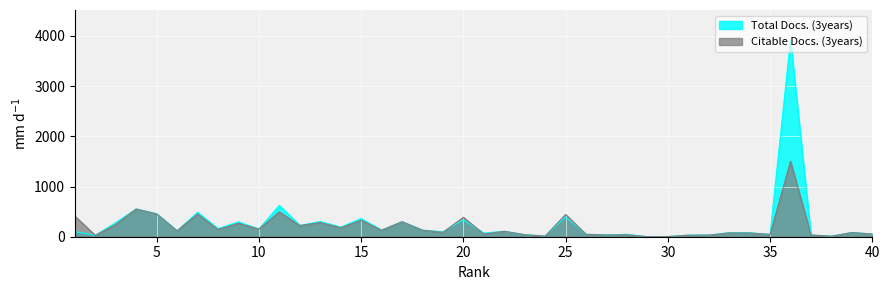

Where is Citable Docs. (3years) nearest to the value 752?

4